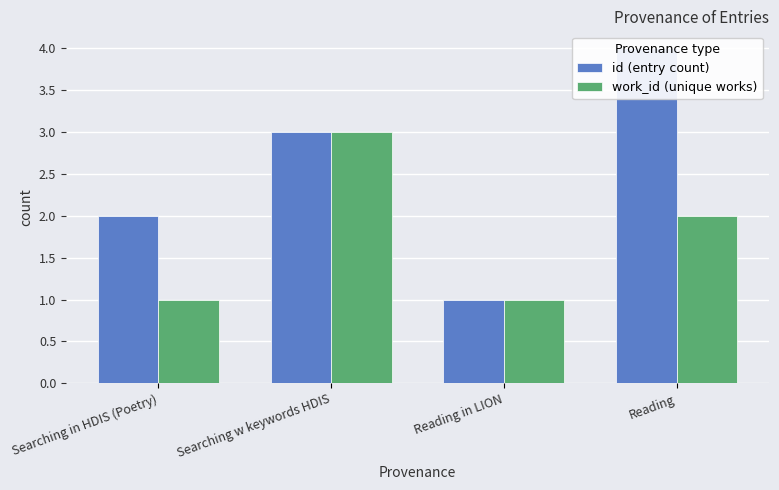

Which series has the largest total across all categories?

id (entry count)